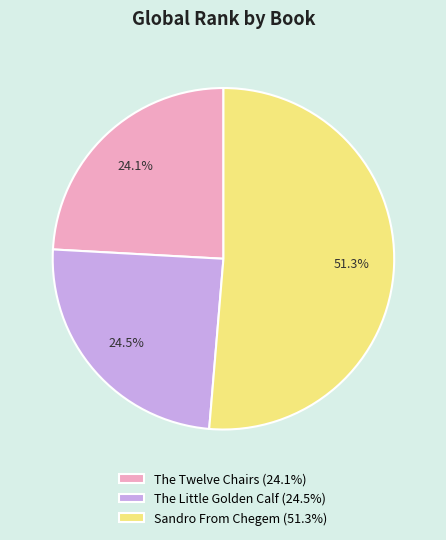

Approximately how many times larger is the value at The Little Golden Calf (24.5%) compared to The Twelve Chairs (24.1%)?

1.0